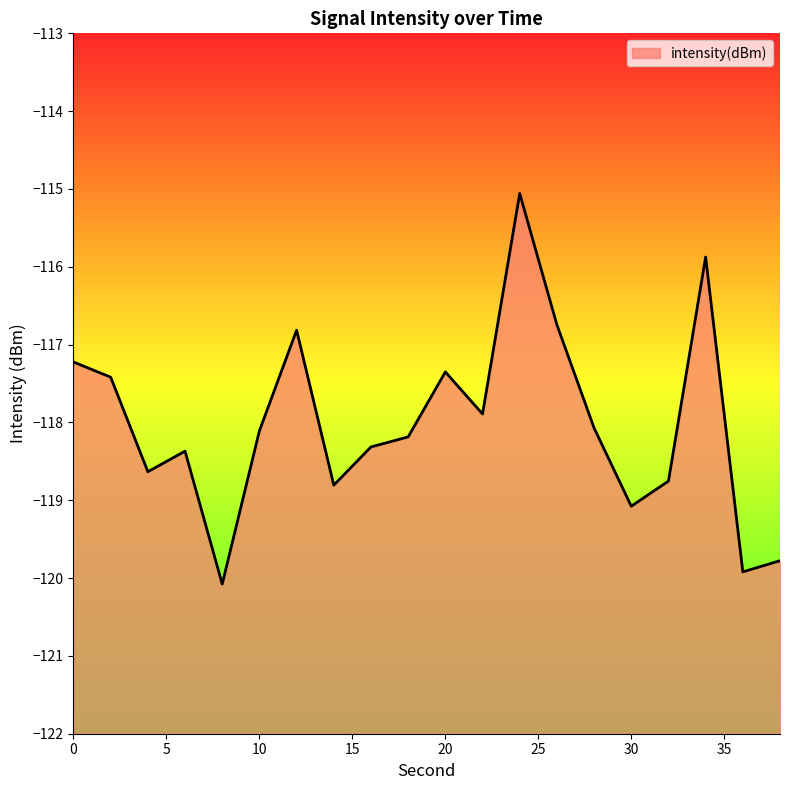

At which category does the data reach its first local peak?

6